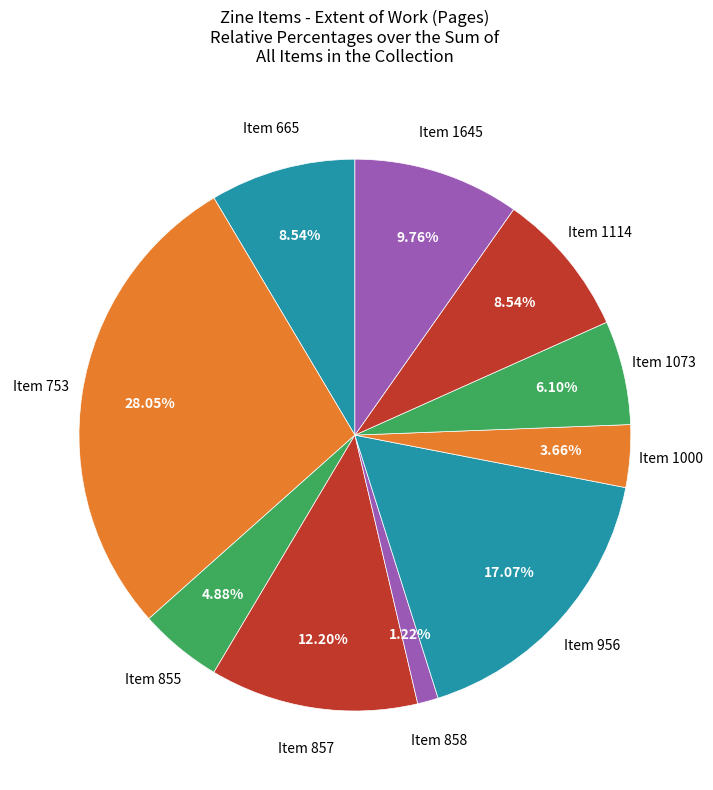

To the nearest percent, what is the average slice percentage?

10%